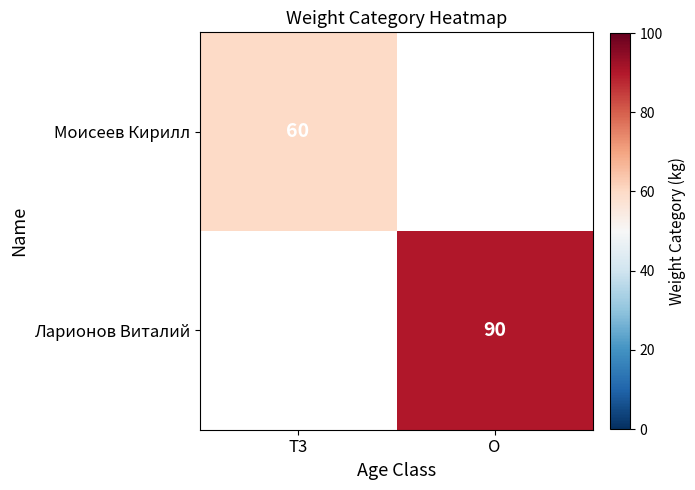

The value of Ларионов Виталий at O is 157. True or false?

False